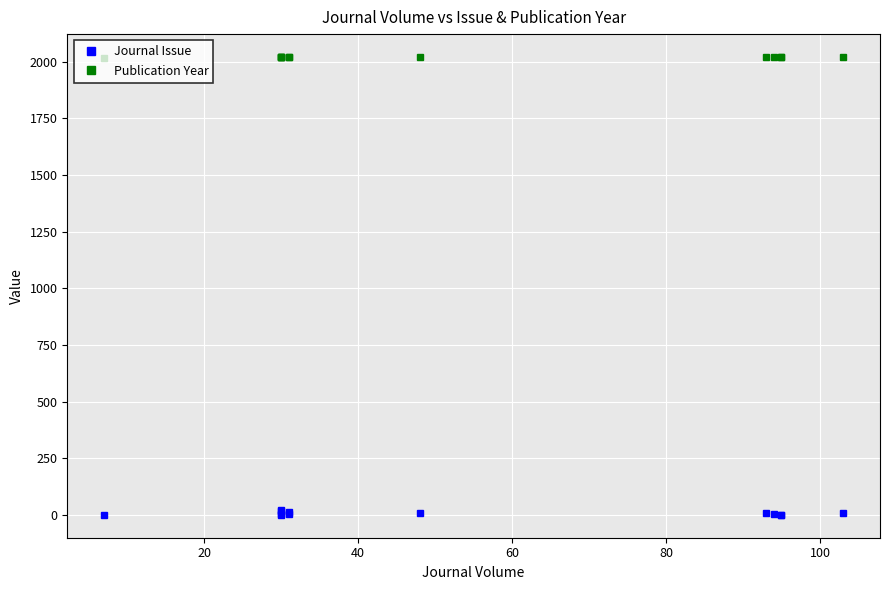

What is the maximum value for Publication Year?

2021